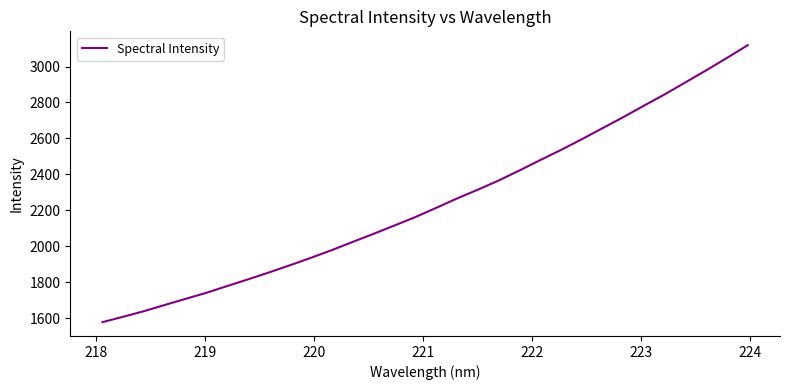

What is the difference between the maximum and minimum values?

1541.7